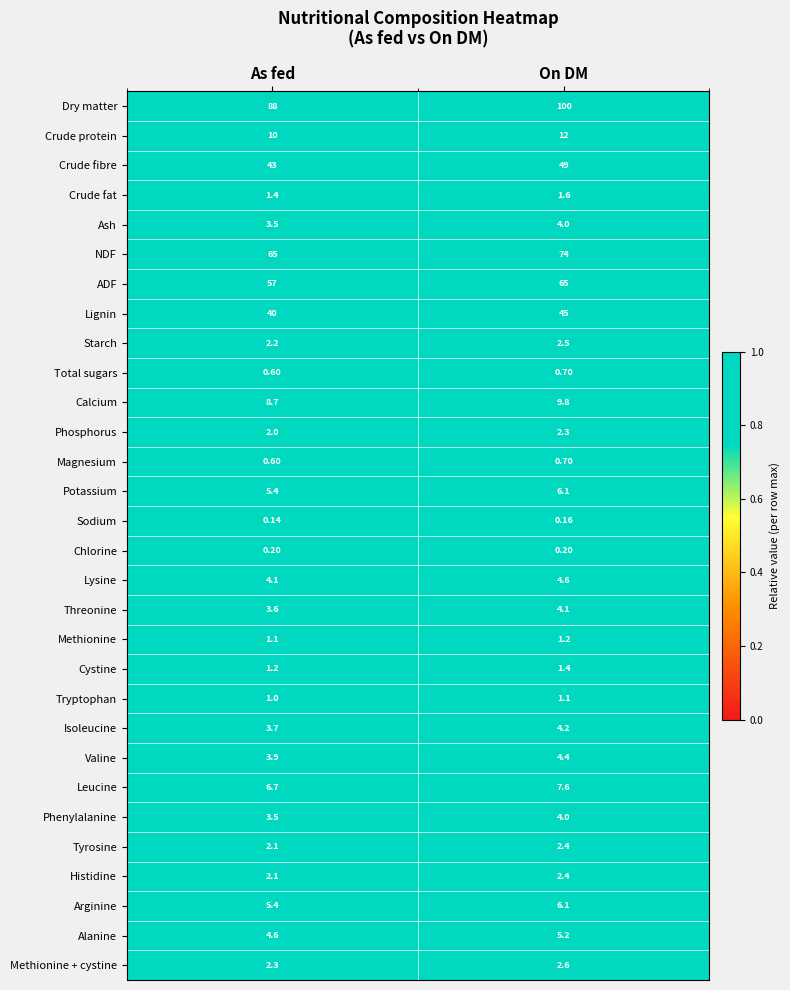

At which label does Isoleucine first exceed 4?

On DM